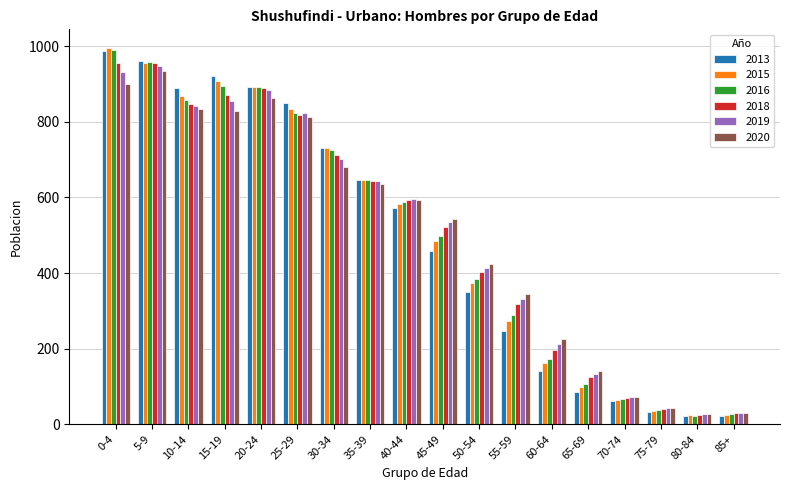

True or false: 2016 has a value of 152 at 65-69.

False